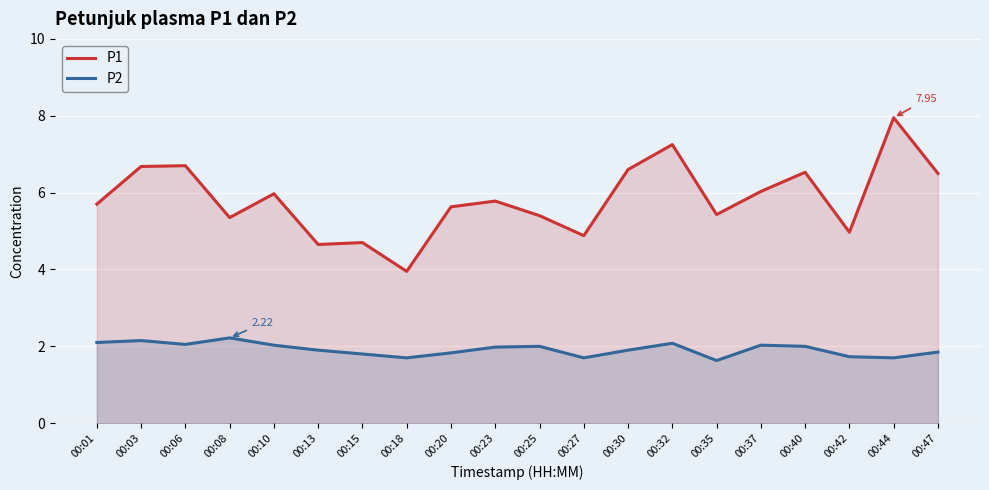

True or false: P2 and P1 intersect in this chart.

False